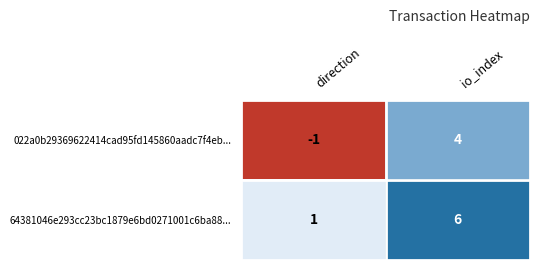

What is the total value across all series at io_index?

10